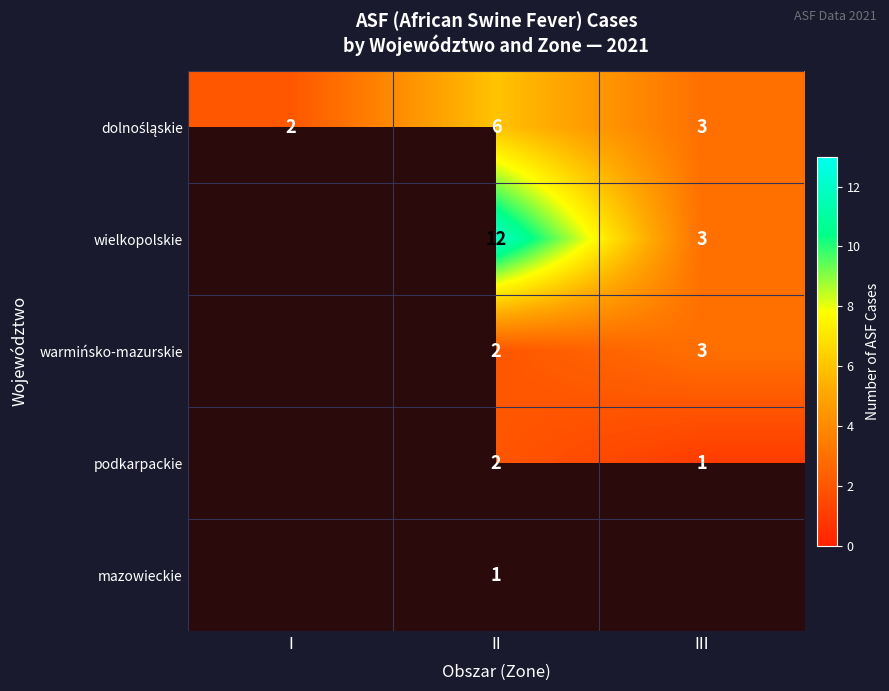

What is the spread (max minus min) of values at II?

11